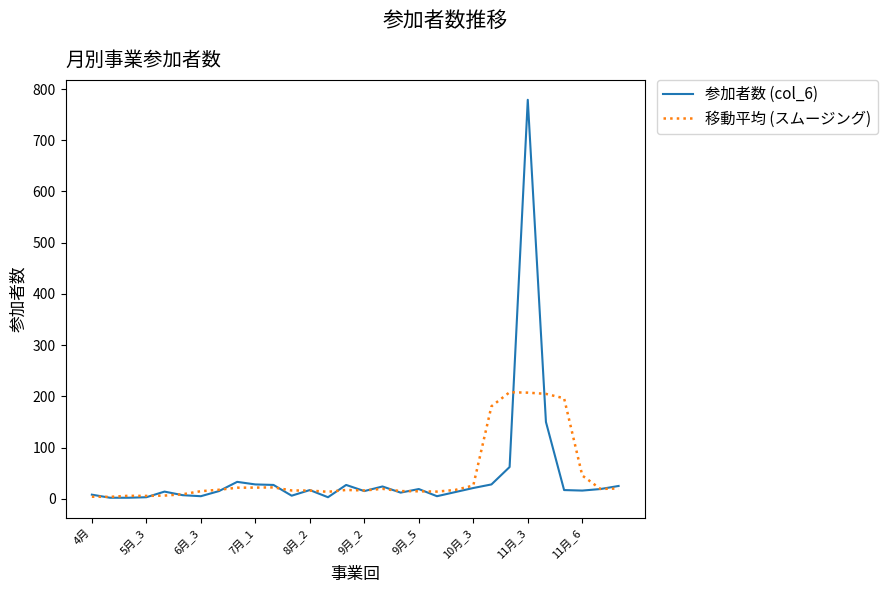

What is the highest value of the 参加者数 (col_6) series?

779.0